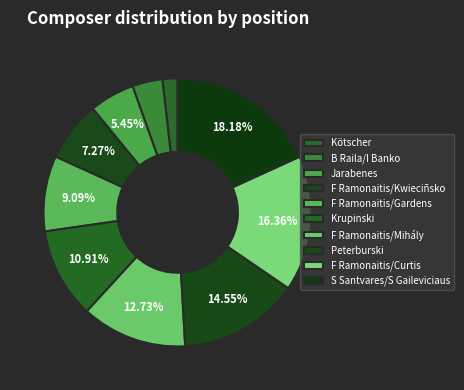

Count the number of slices in the pie.

10